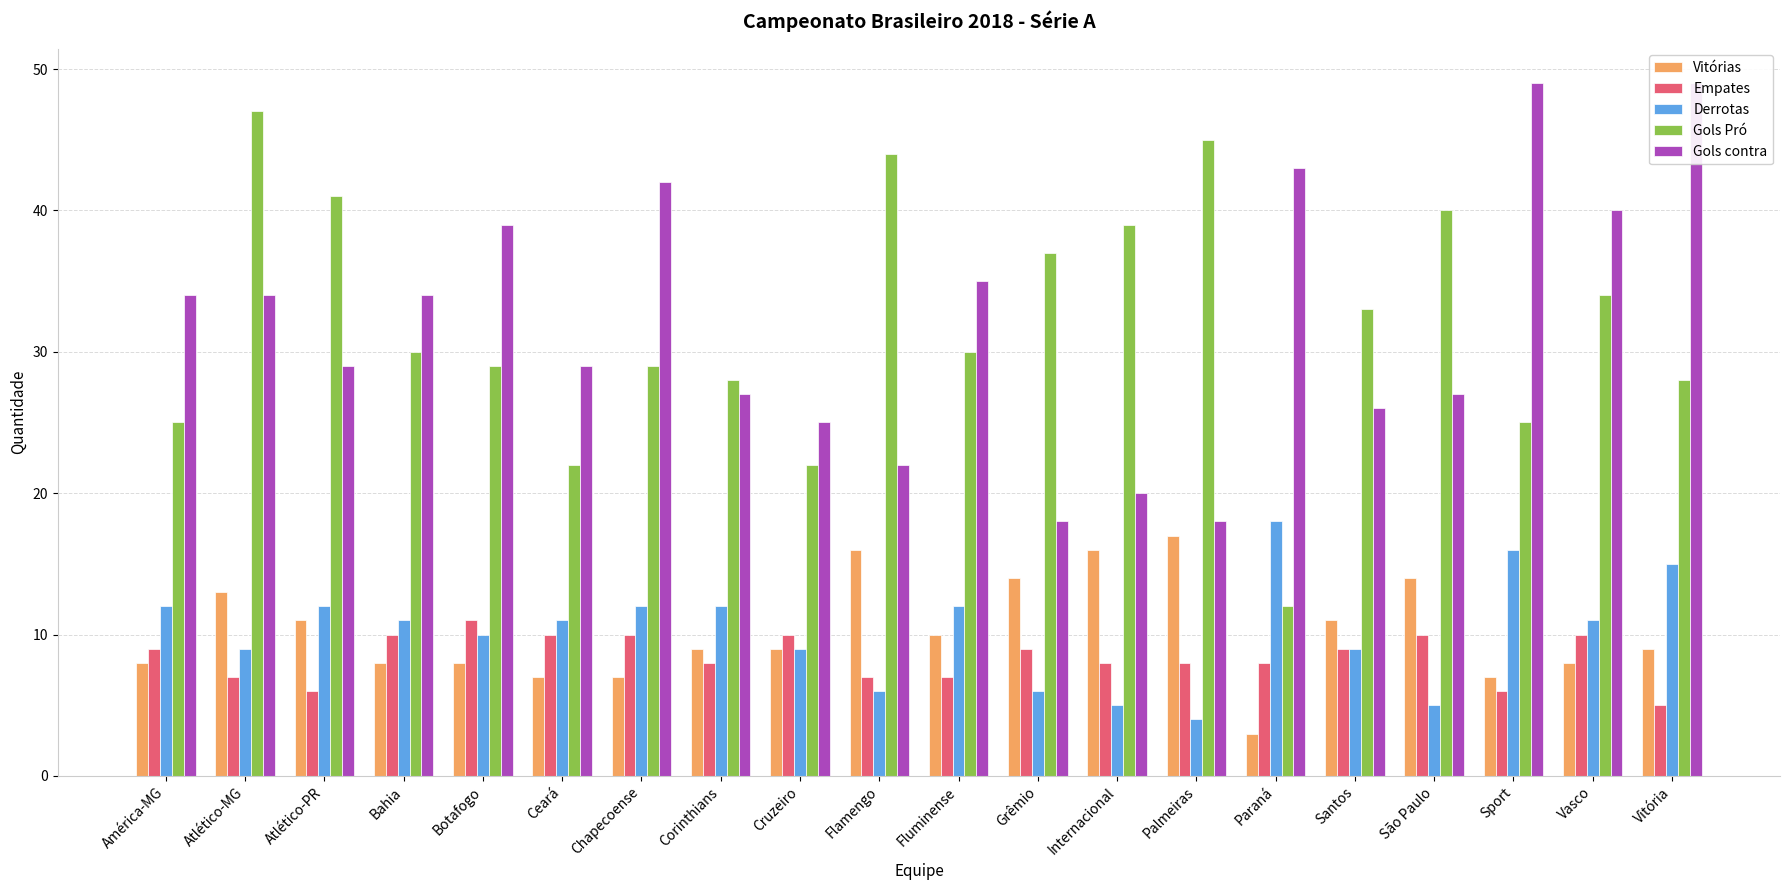

What is the value of the Gols contra bar at the 7th from the left?

42